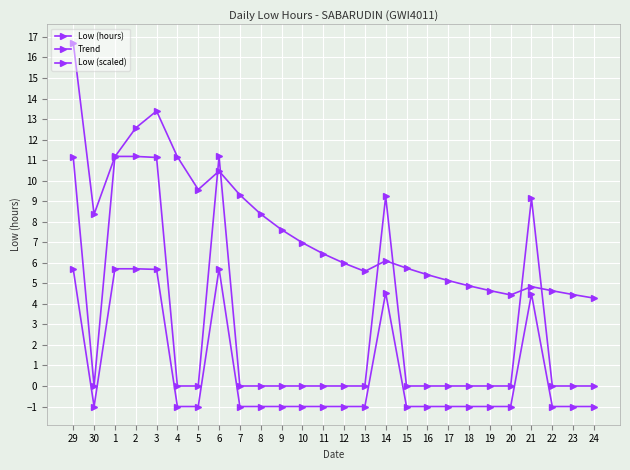

How many categories are shown in the chart?

26